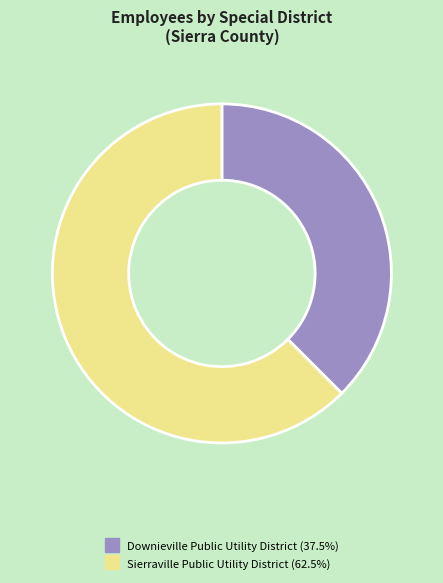

Rank the categories by value from lowest to highest.

Downieville Public Utility District, Sierraville Public Utility District